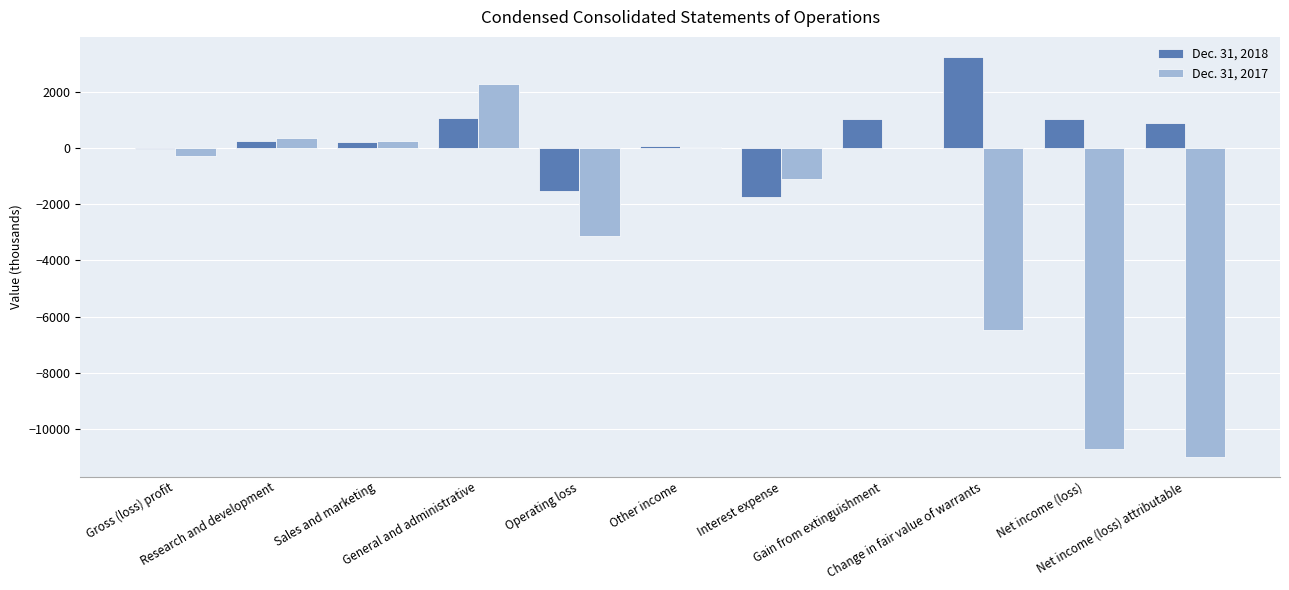

What is the greatest value displayed?

3234